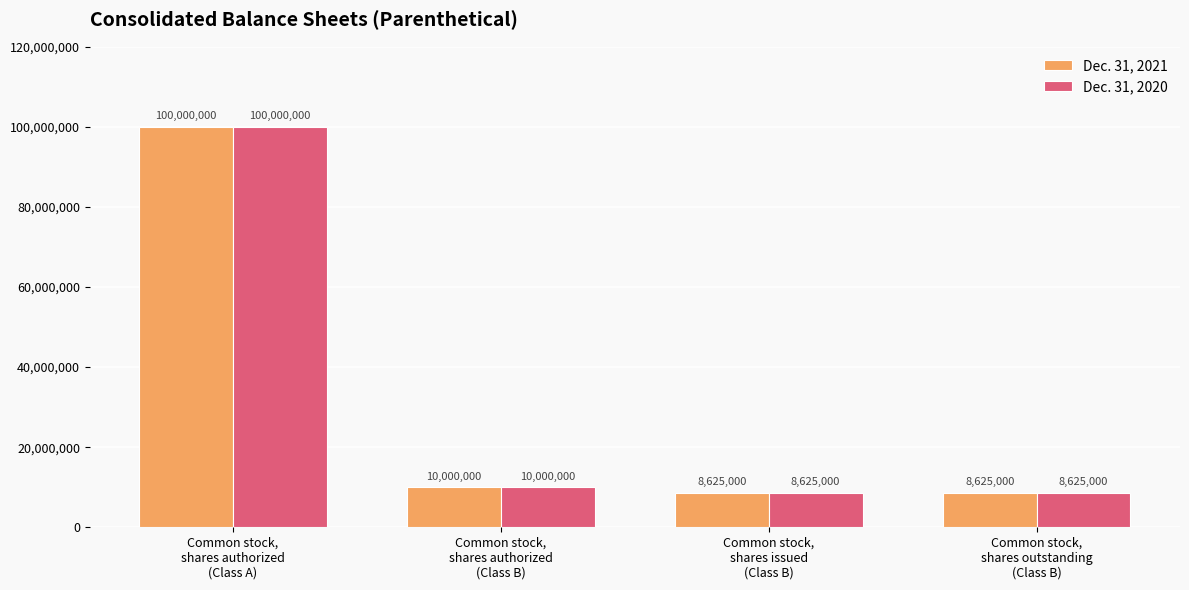

Which category has the highest value across all series?

Common stock,
shares authorized
(Class A)